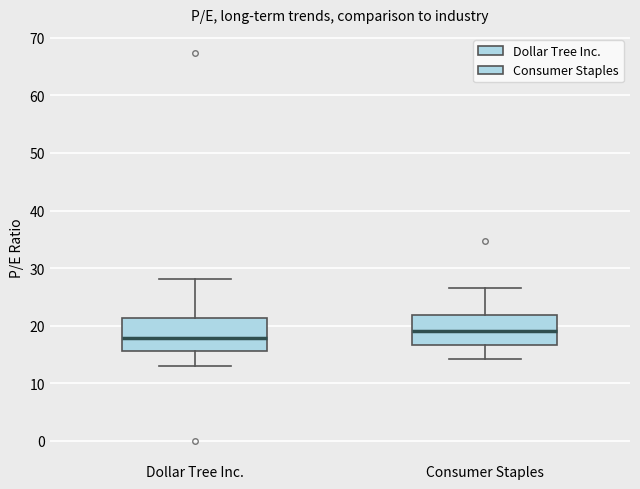

Where does the upper whisker of the box for Consumer Staples end on the y-axis? The values are not printed on the chart, so give them approximately, as read against the axis.

26